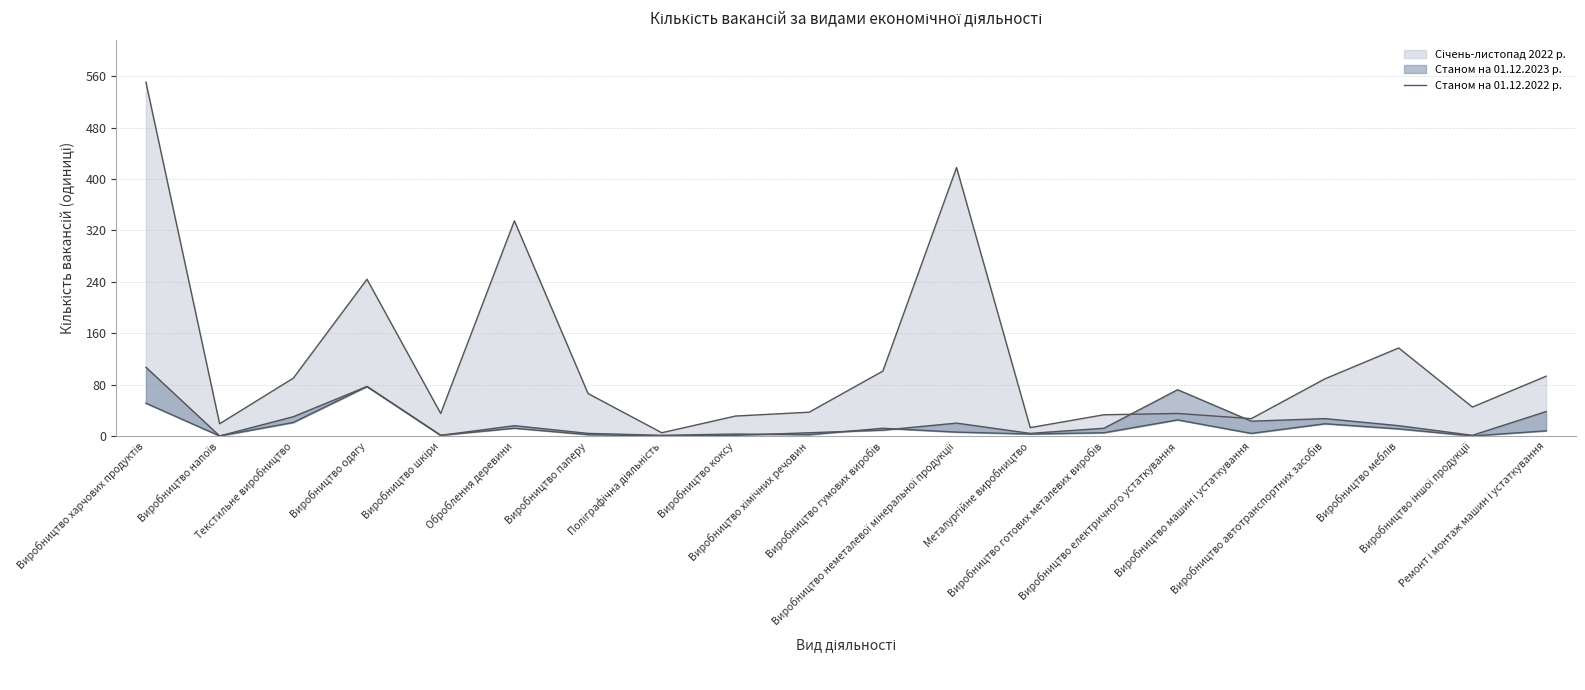

Rank the categories by value from lowest to highest.

Виробництво напоїв, Виробництво іншої продукції, Виробництво шкіри, Поліграфічна діяльність, Виробництво хімічних речовин, Виробництво коксу, Металургійне виробництво, Виробництво паперу, Виробництво машин і устаткування, Виробництво готових металевих виробів, Виробництво неметалевої мінеральної продукції, Ремонт і монтаж машин і устаткування, Виробництво меблів, Виробництво гумових виробів, Оброблення деревини, Виробництво автотранспортних засобів, Текстильне виробництво, Виробництво електричного устаткування, Виробництво харчових продуктів, Виробництво одягу